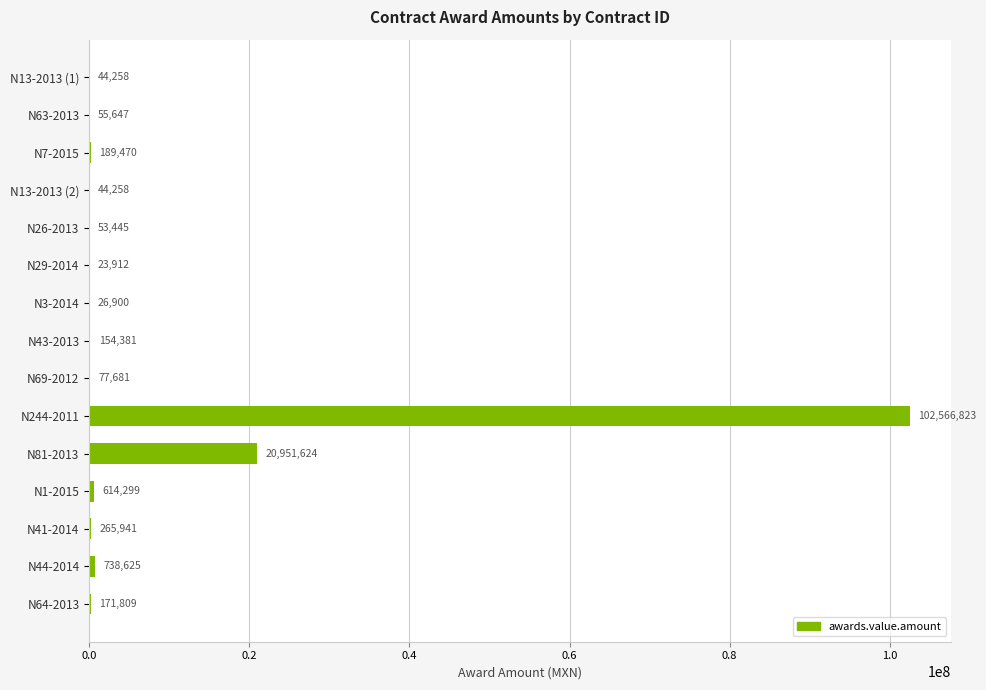

Where is the data nearest to the value 51295367?

N81-2013